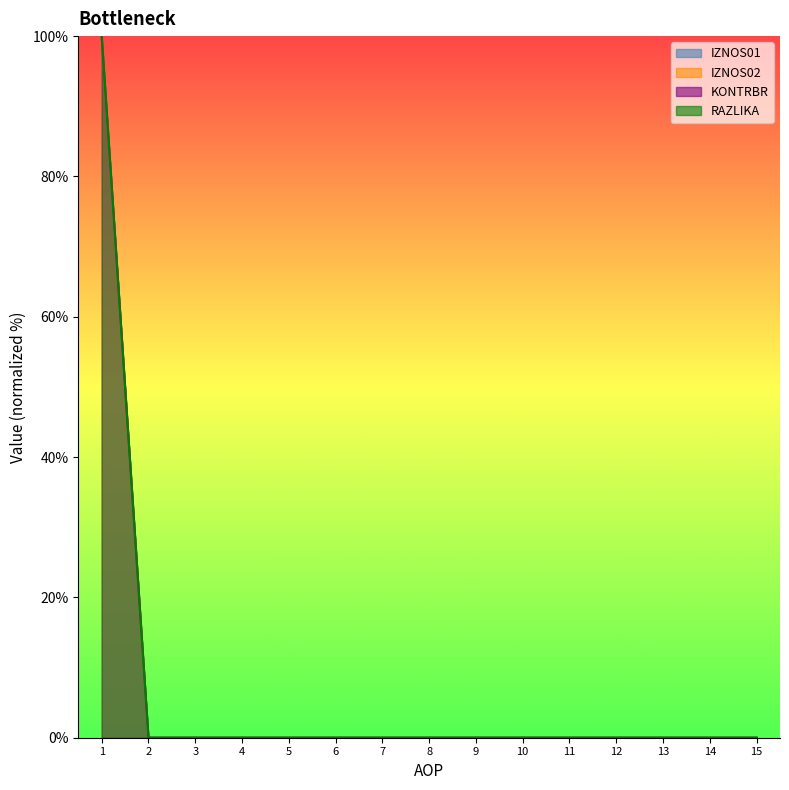

Reading left to right, list all the values displayed in this chart.

IZNOS01: 100	0	0	0	0	0	0	0	0	0	0	0	0	0	0
IZNOS02: 100	0	0	0	0	0	0	0	0	0	0	0	0	0	0
KONTRBR: 100	0	0	0	0	0	0	0	0	0	0	0	0	0	0
RAZLIKA: 100	0	0	0	0	0	0	0	0	0	0	0	0	0	0